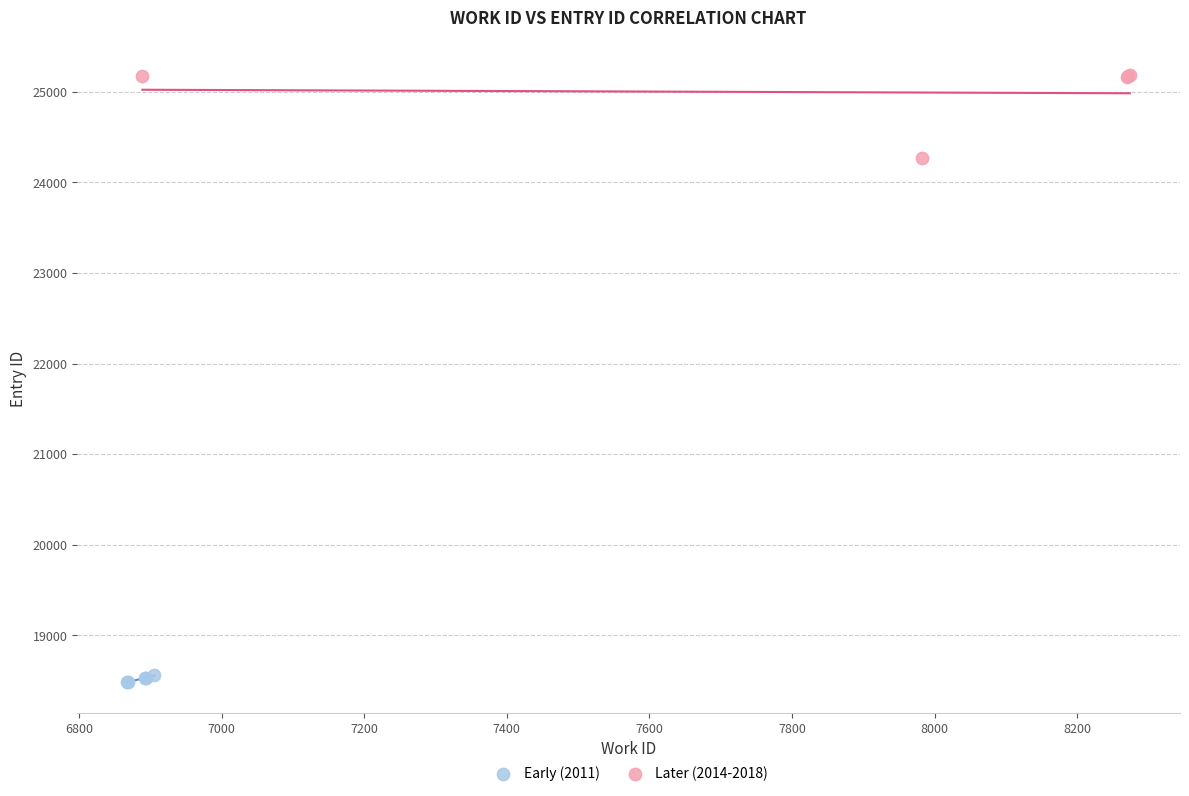

Which series reaches the minimum Y coordinate?

Early (2011)